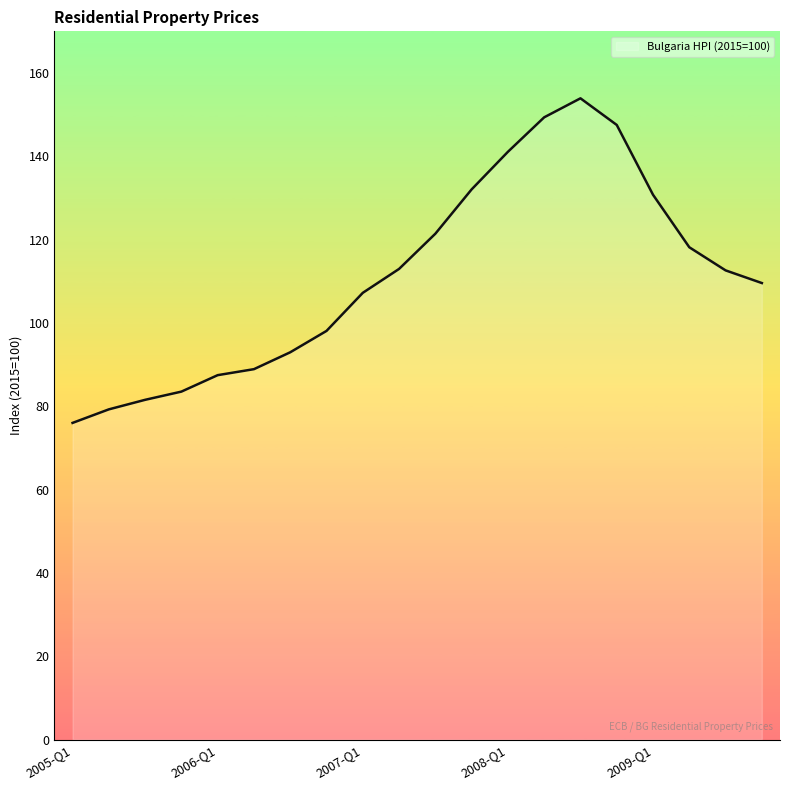

What is the smallest value displayed?

76.0